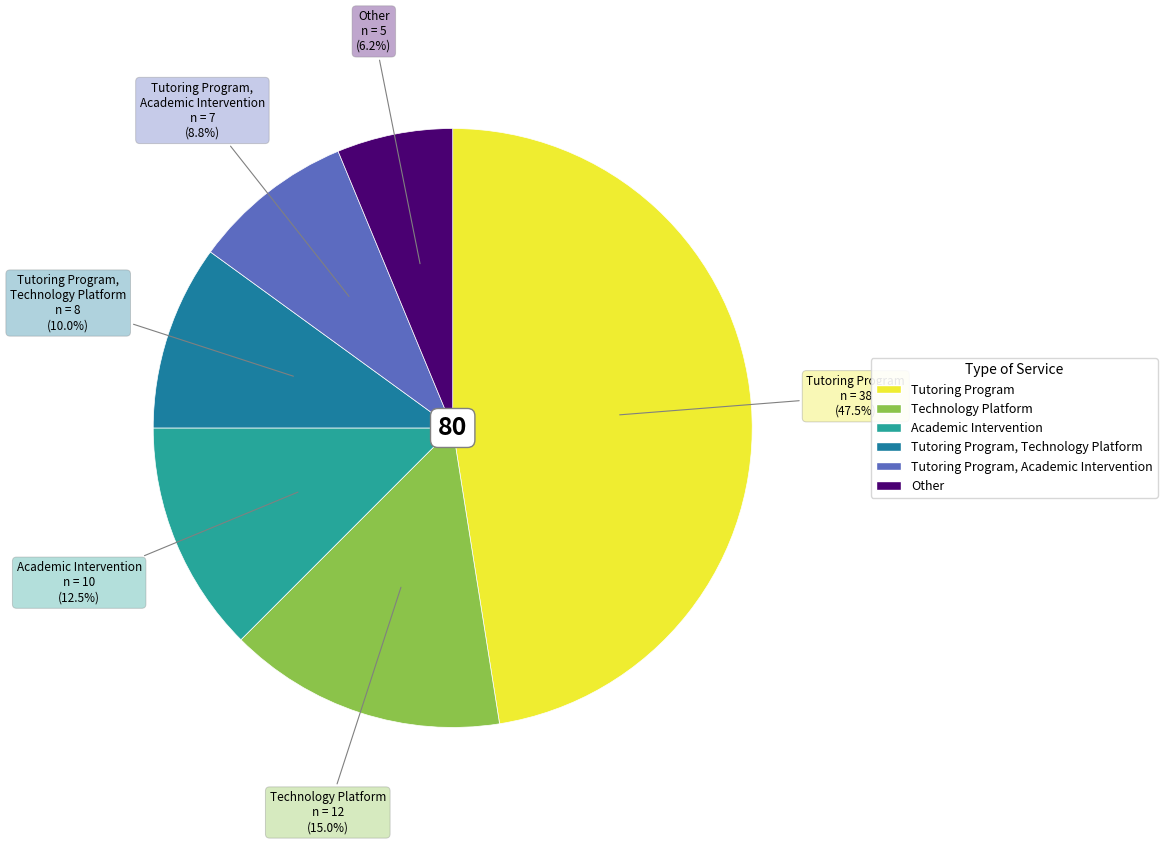

Is there a majority slice in this chart?

No